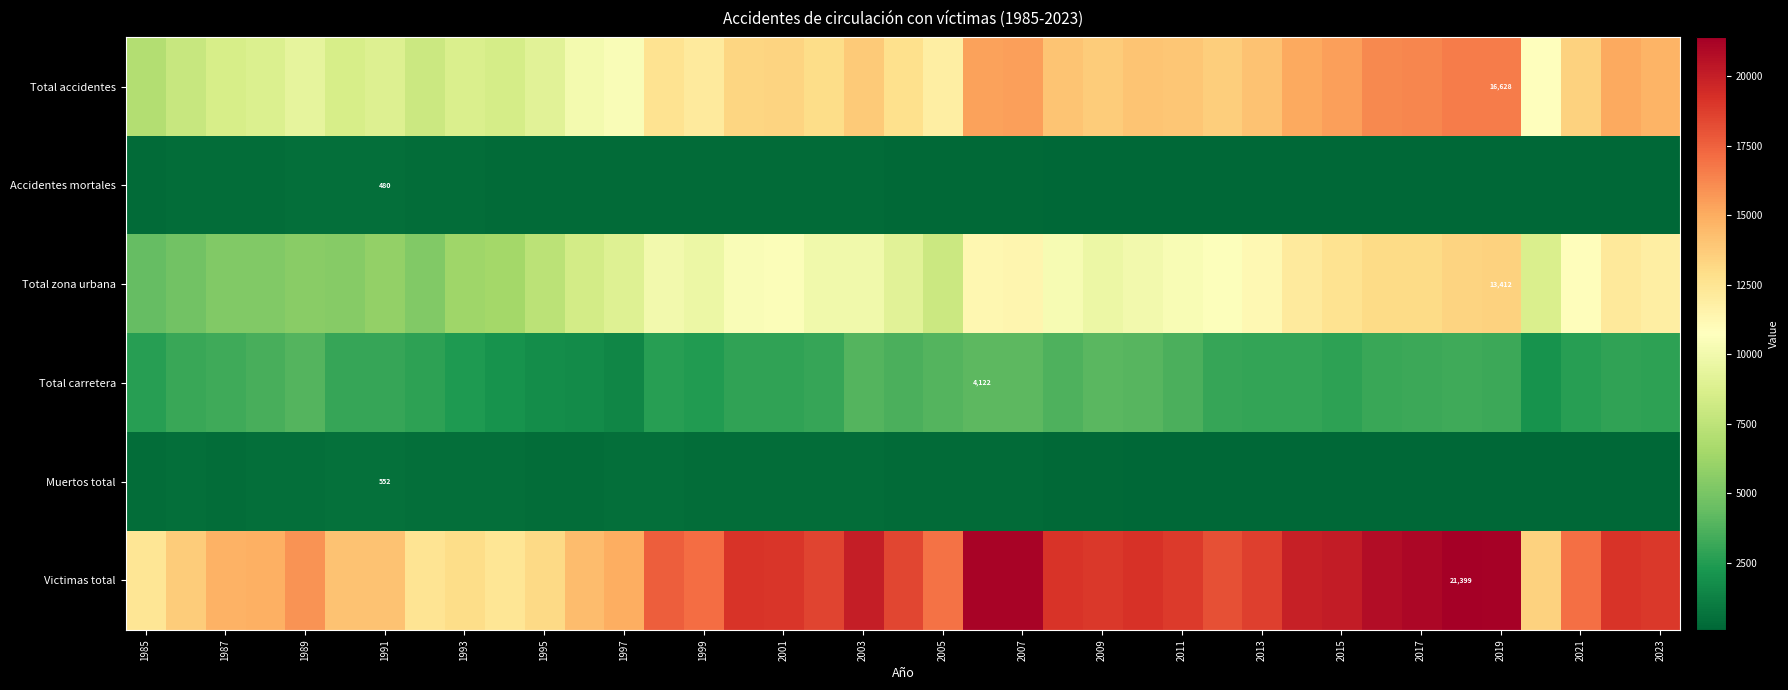

Where does the Accidentes mortales series first go above 237?

1985